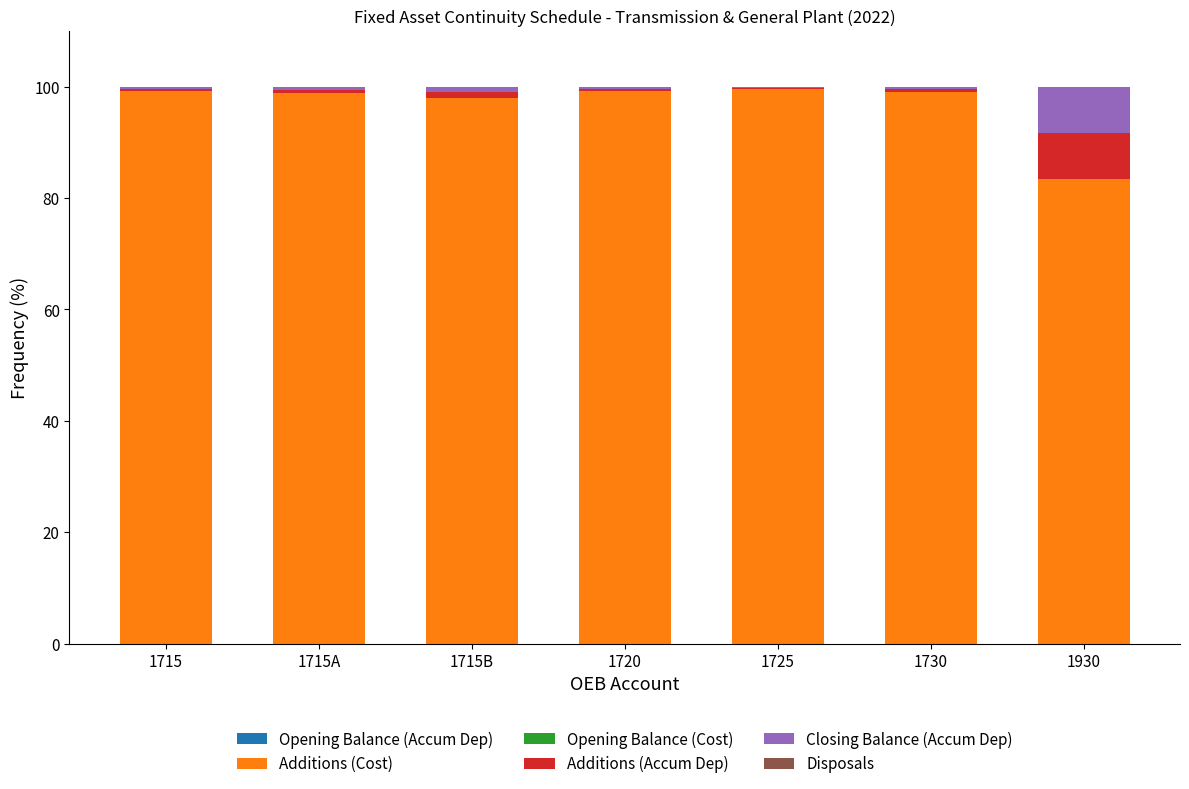

True or false: Additions (Cost) has a value of 98.8 at 1715A.

True